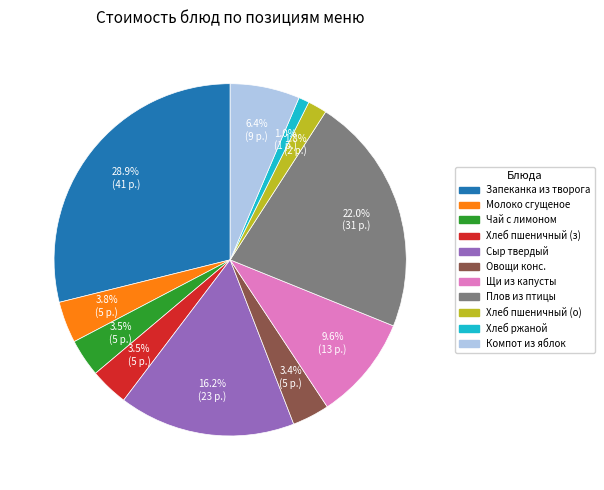

To the nearest percent, what is the average slice percentage?

9%